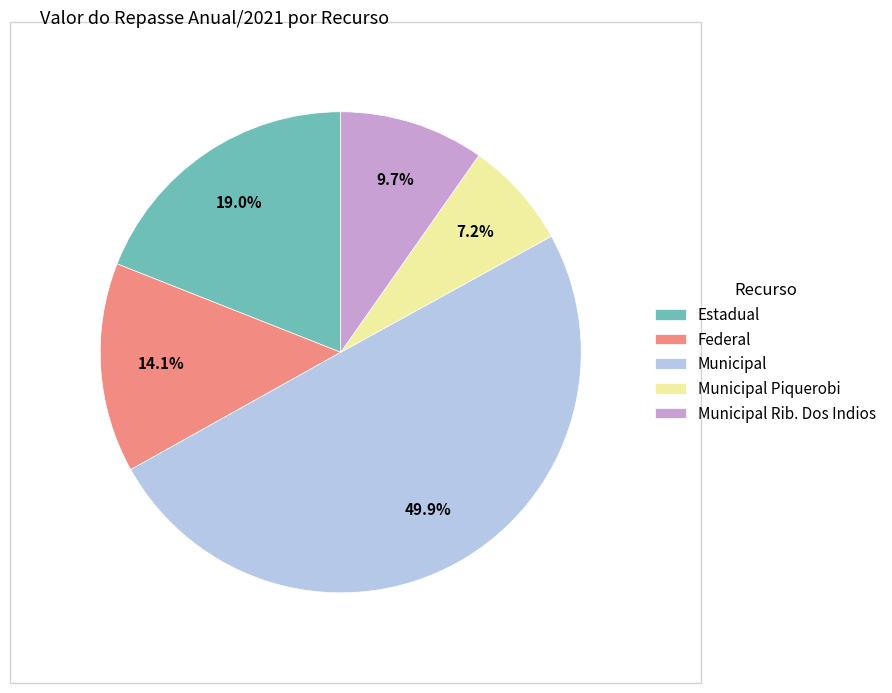

To the nearest percent, what portion does Municipal represent?

50%